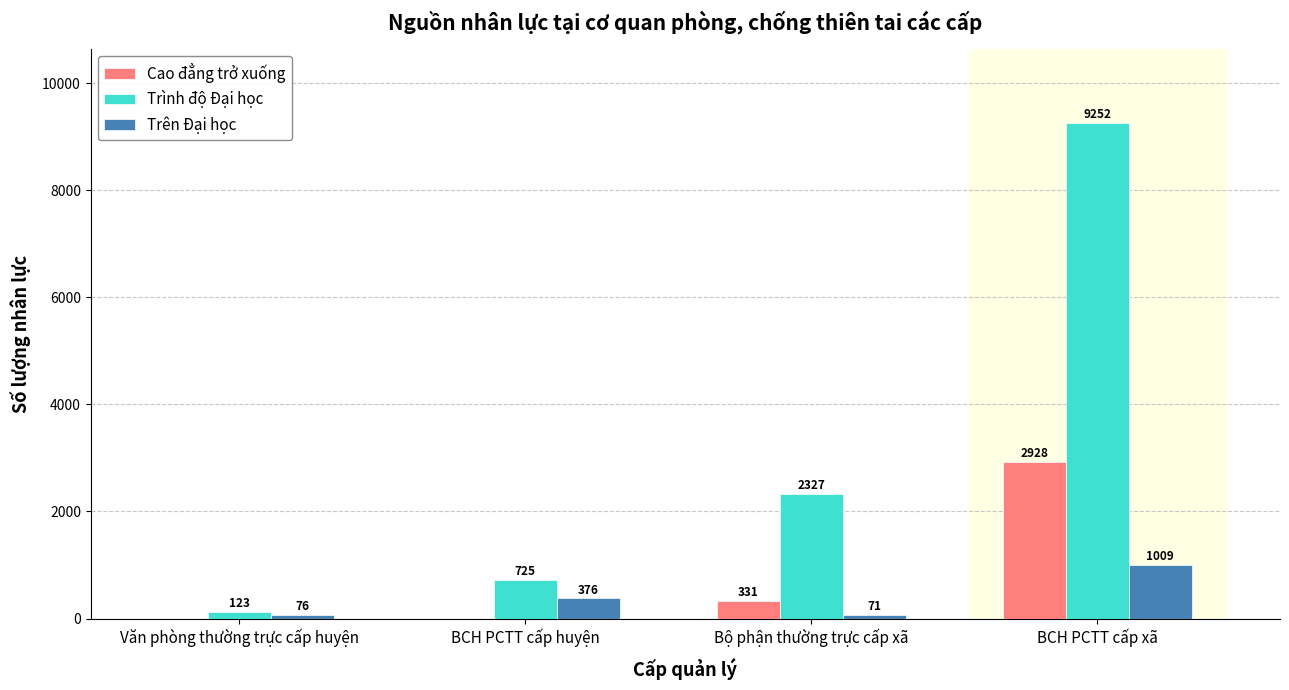

What are all the series names shown in the legend?

Cao đẳng trở xuống, Trình độ Đại học, Trên Đại học